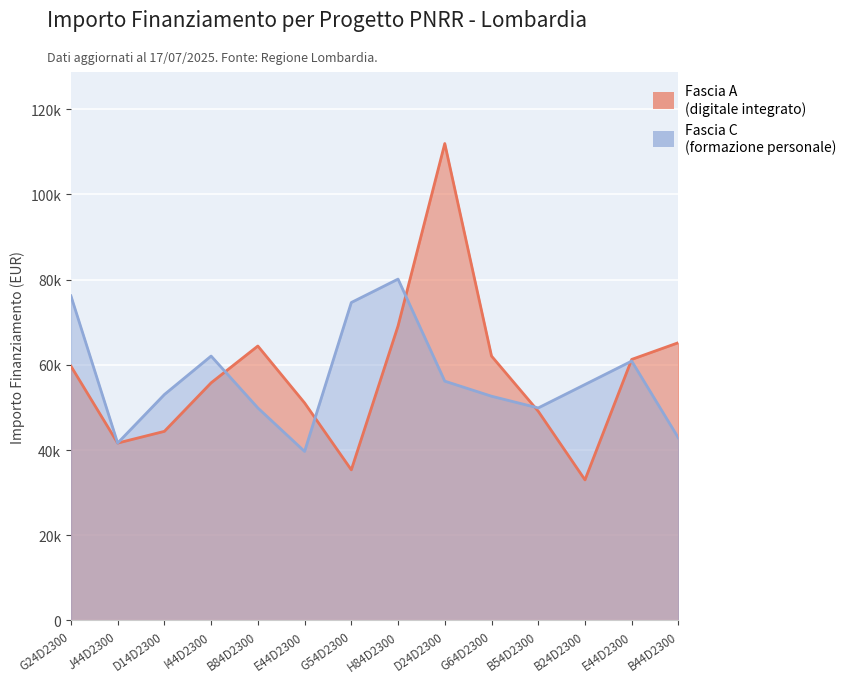

Reading left to right, list all the values displayed in this chart.

Fascia A: 59706.2	41637.2	44386.8	55778.1	64419.8	51064.5	35352.3	69133.5	111949.1	62063.0	49100.5	32995.5	61277.4	65205.4
Fascia C: 76203.9	41637.2	53028.5	62063.0	49886.1	39673.2	74632.7	80132.0	56170.9	52635.7	49886.1	55385.3	60884.6	42815.6